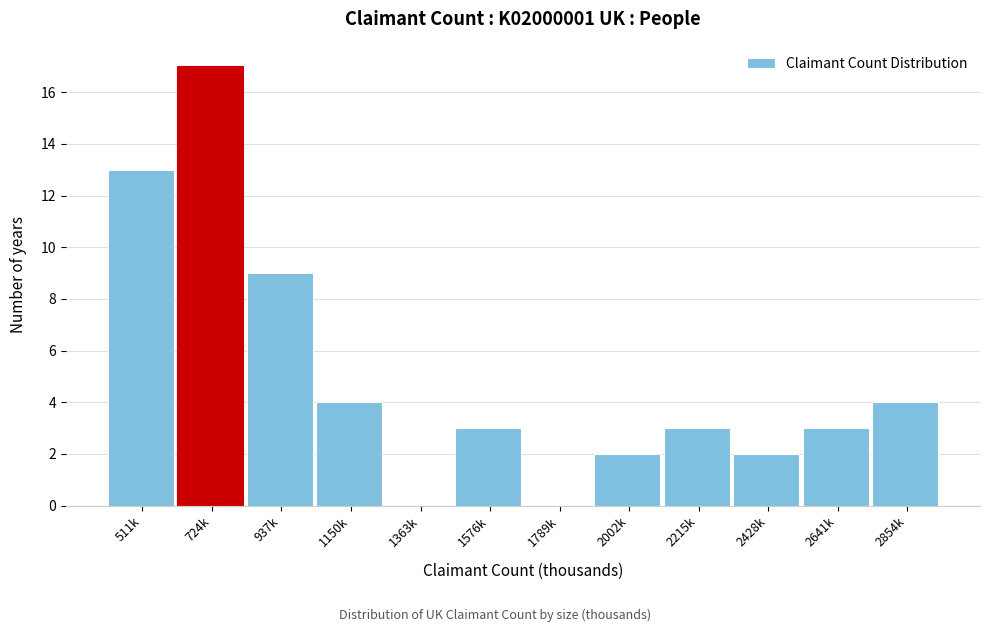

Reading left to right, extract all data points from this chart.

511k=13	724k=17	937k=9	1150k=4	1363k=0	1576k=3	1789k=0	2002k=2	2215k=3	2428k=2	2641k=3	2854k=4